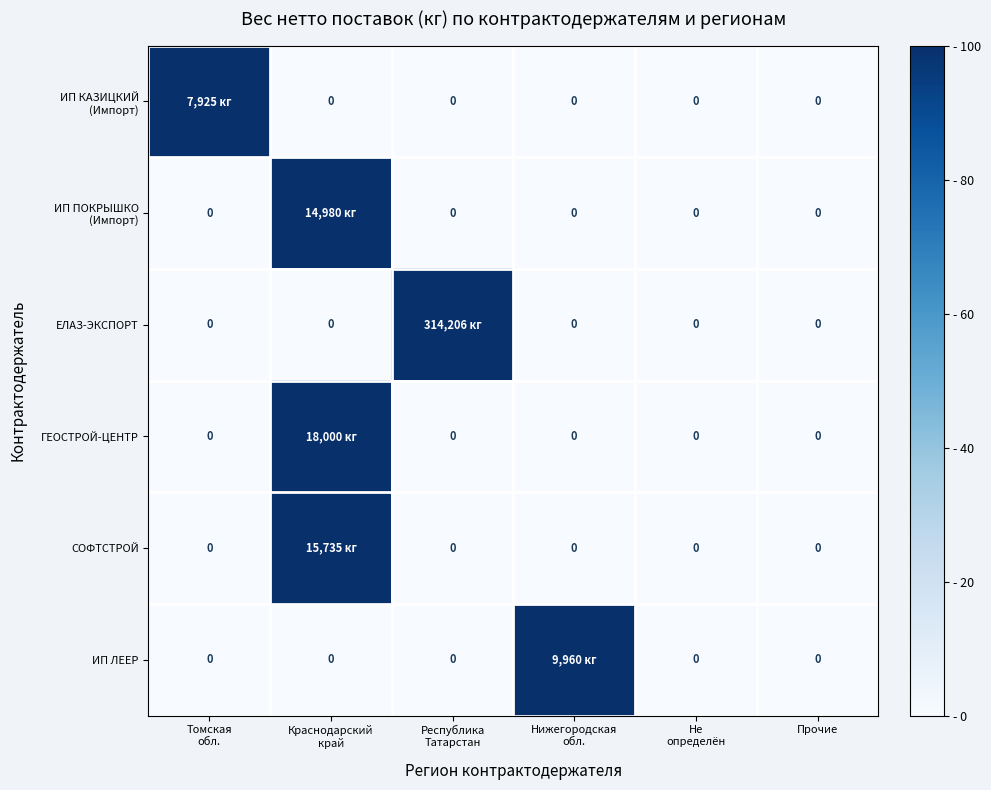

At how many categories does at least one series exceed 17?

4